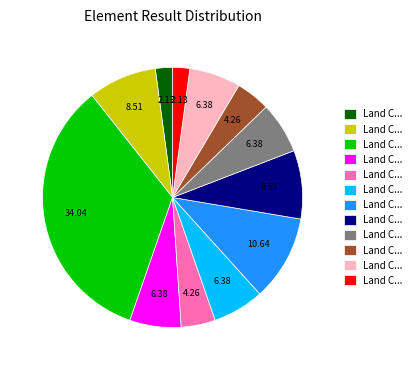

Does any single category account for the majority?

No